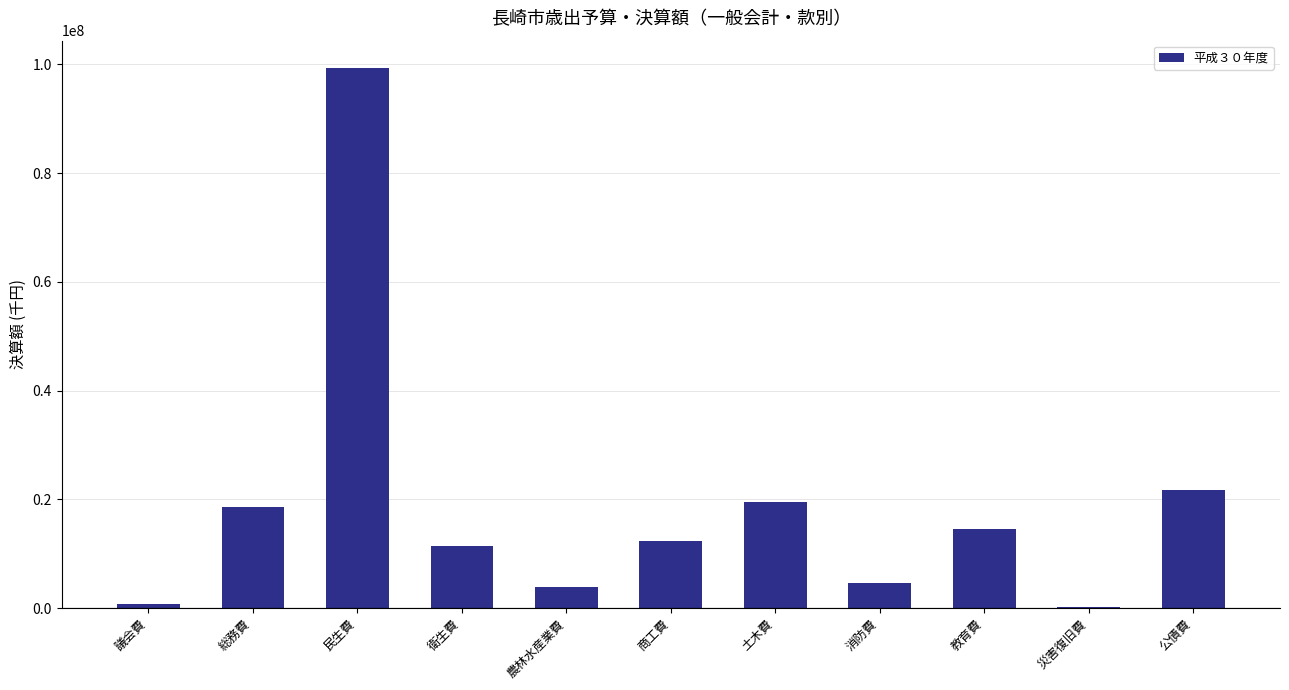

Count the number of data series in this chart.

1